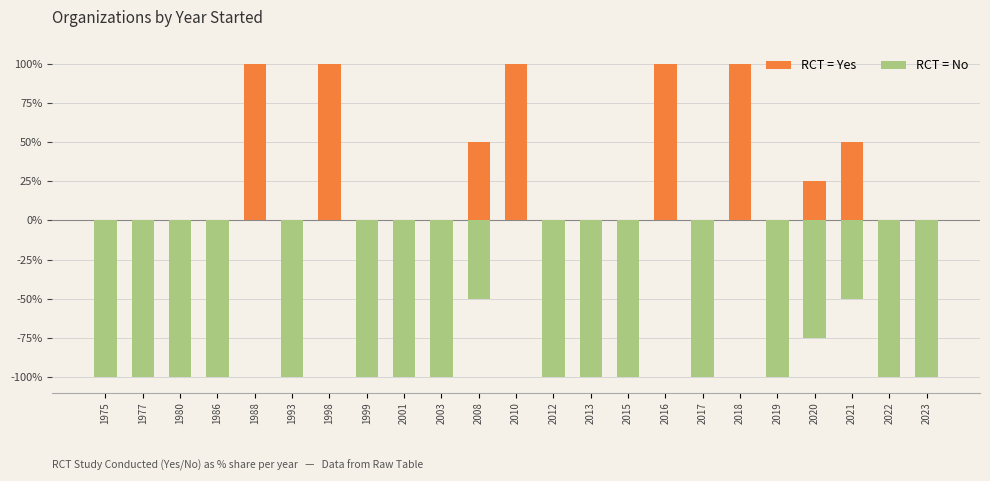

Rank the series by their average value, from lowest to highest.

RCT = No, RCT = Yes